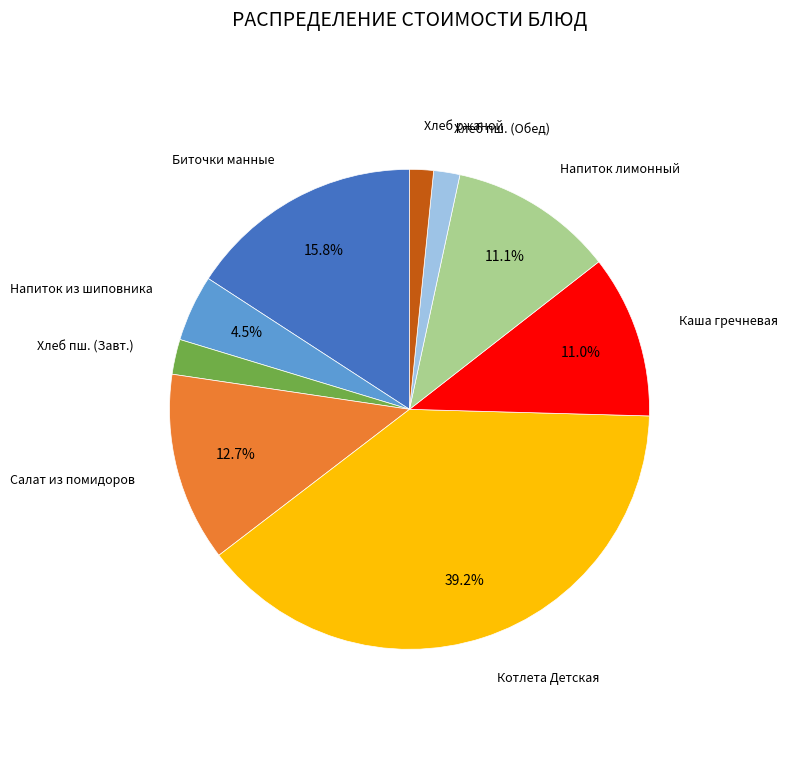

Is there any slice that represents more than half of the pie?

No